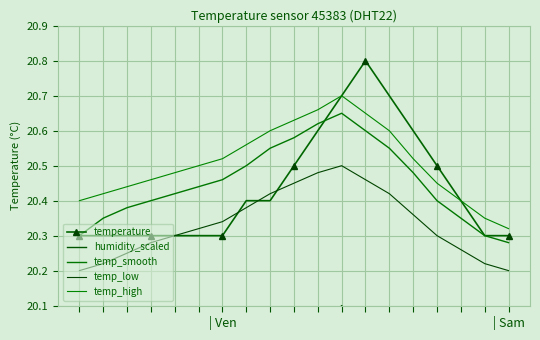

At 15, list the series in order from largest to smallest.

temperature, temp_high, temp_smooth, temp_low, humidity_scaled